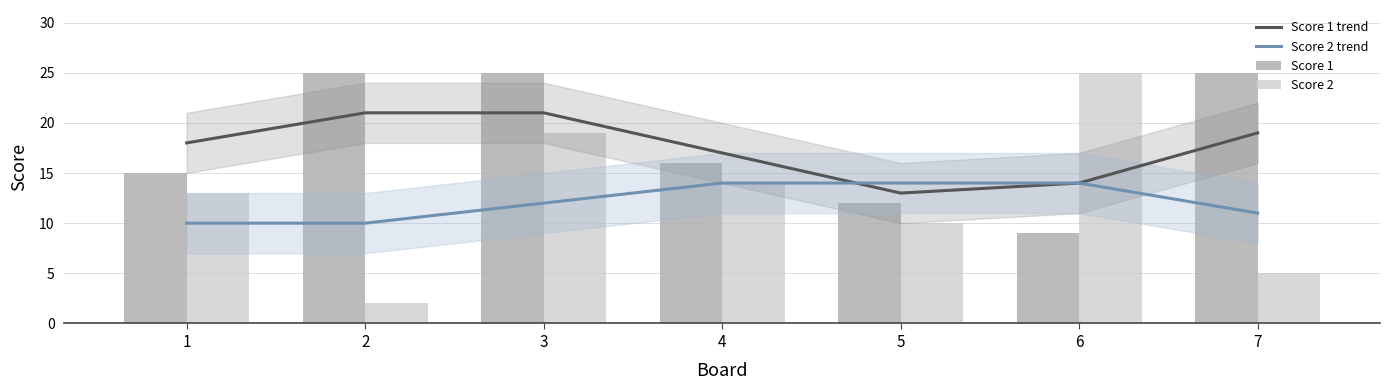

Which category has the lowest value across all series?

2